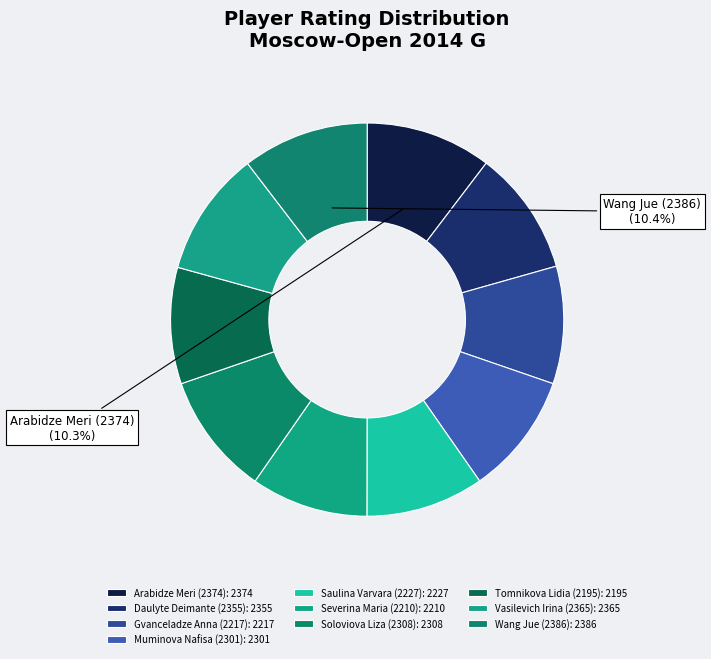

Is there a majority slice in this chart?

No